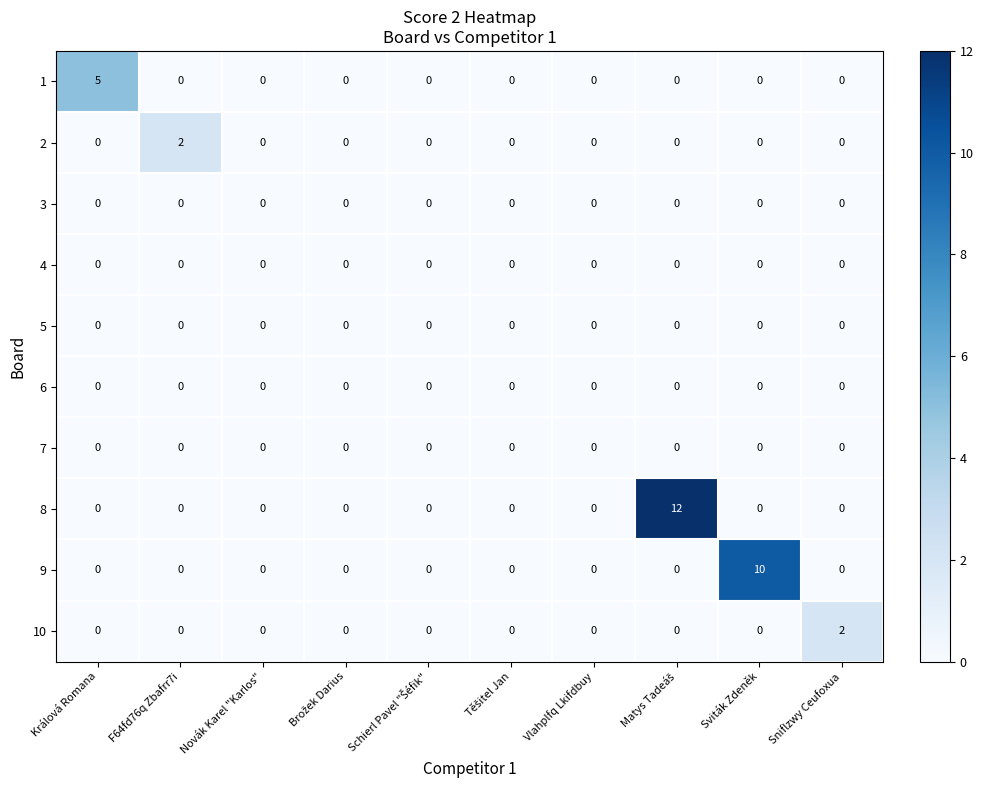

Which series changed the most between Sviták Zdeněk and Sniflzwy Ceufoxua?

9